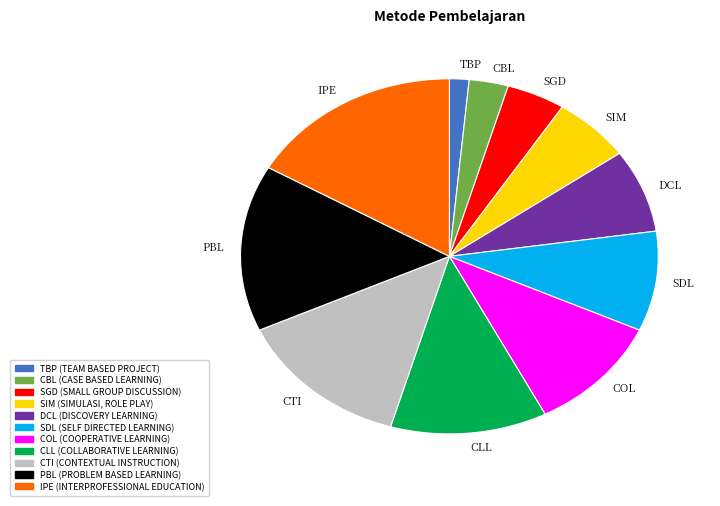

Approximately how many times larger is the value at CBL (CASE BASED LEARNING) compared to TBP (TEAM BASED PROJECT)?

2.0